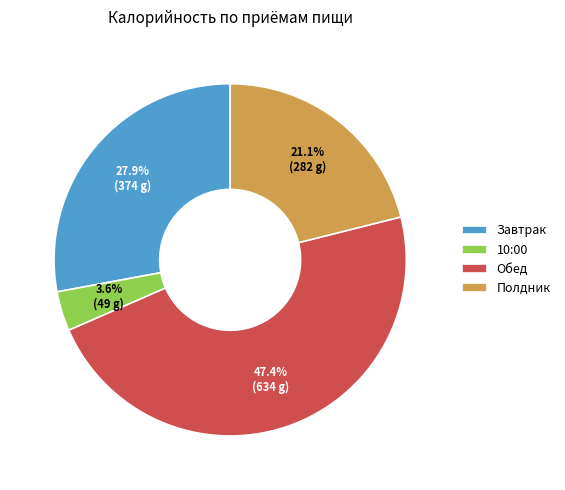

Which category has the biggest portion of the pie?

Обед